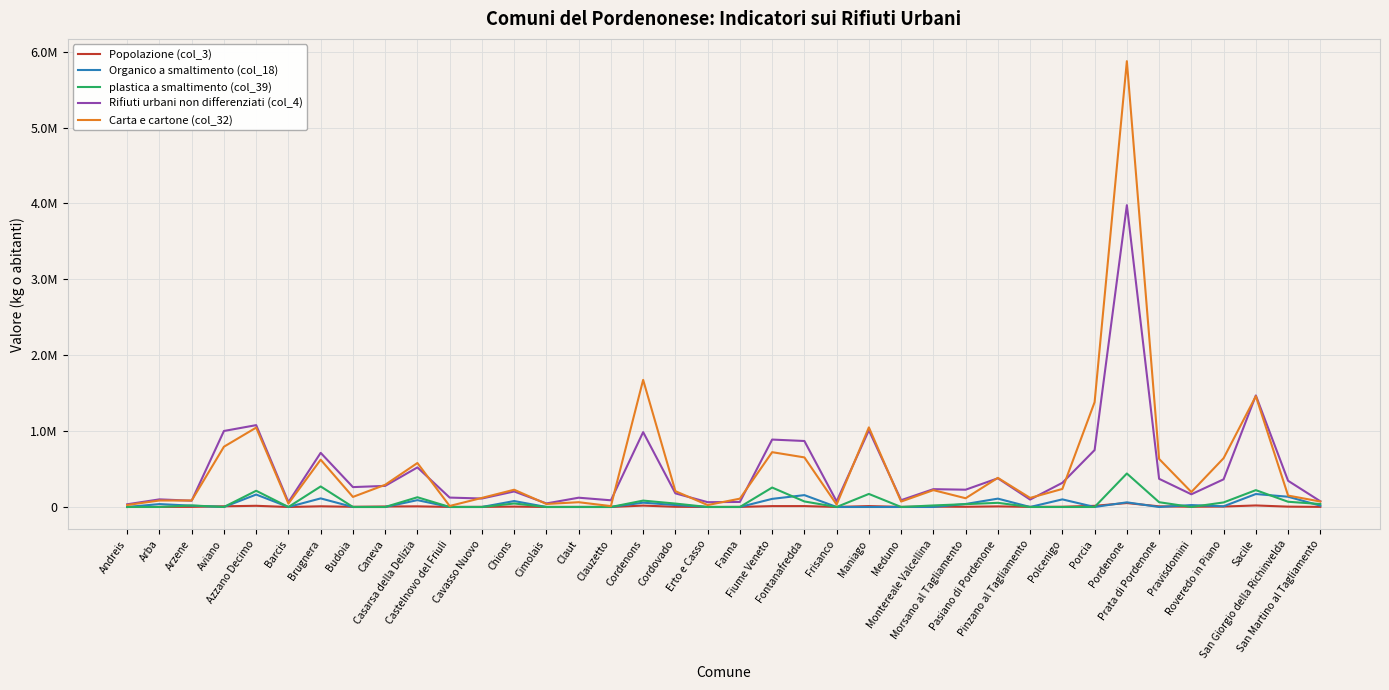

How many interior local valleys does the plastica a smaltimento (col_39) series have?

5